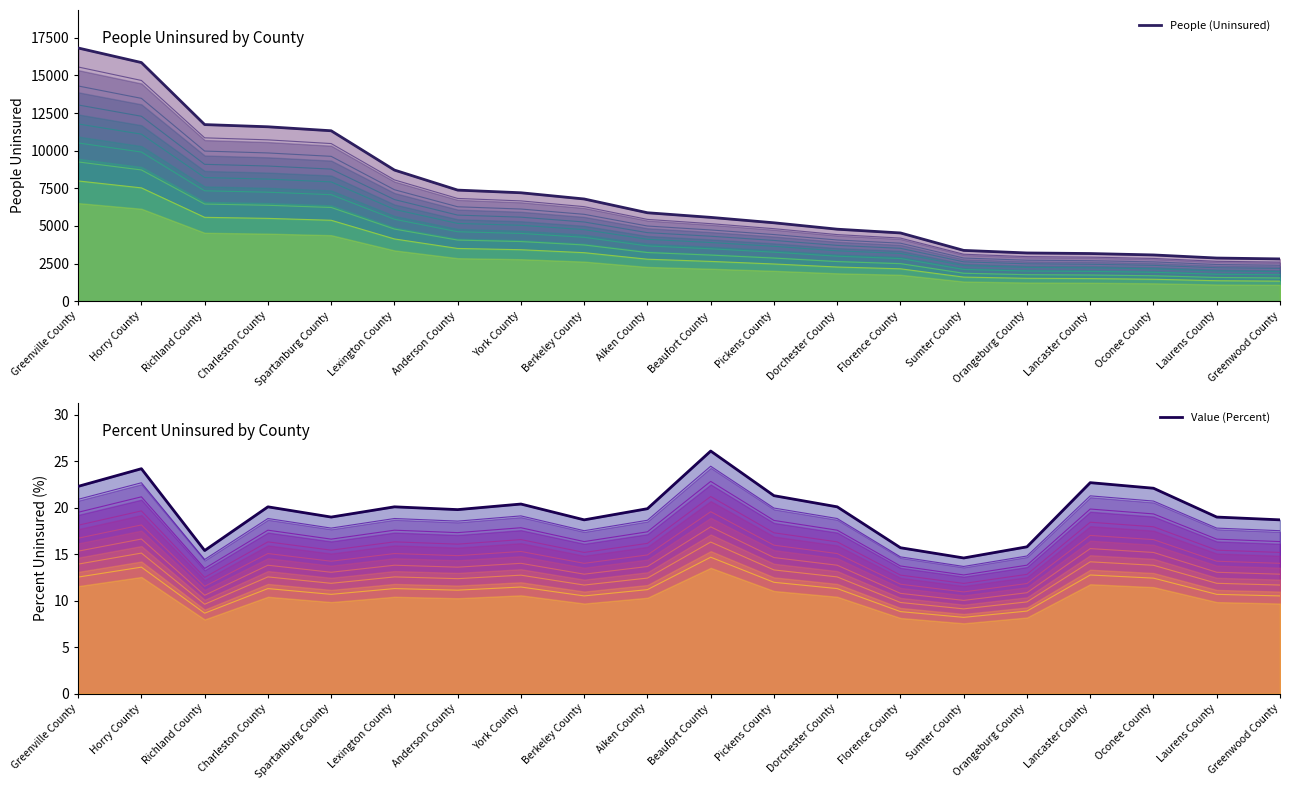

Is the value of People (Uninsured) at Dorchester County greater than the value of Value (Percent) at Sumter County?

Yes